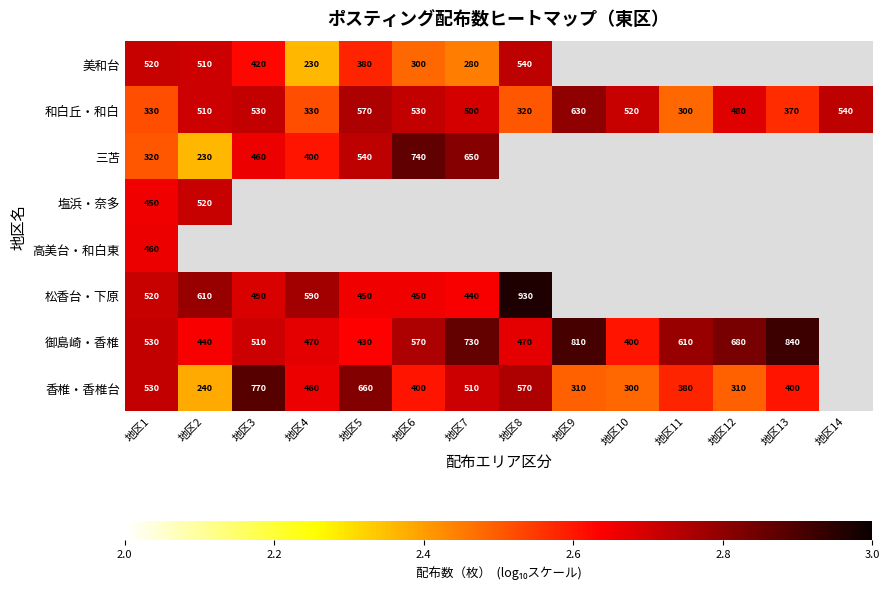

At which label does 御島崎・香椎 reach its minimum?

地区10